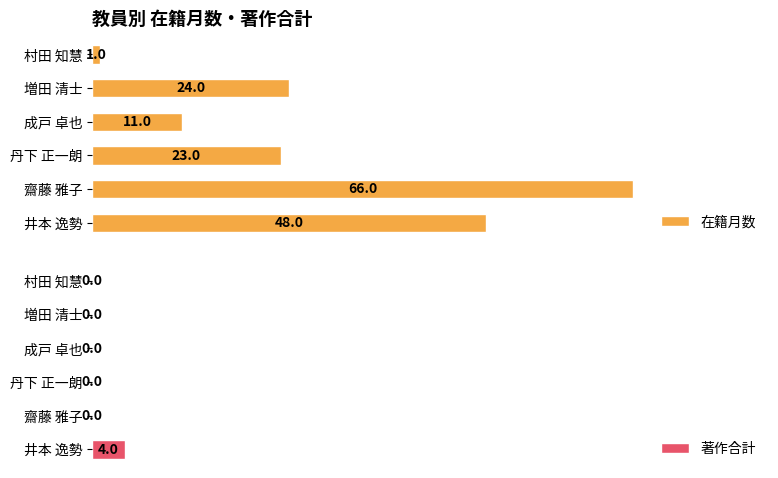

Which category has the lowest value in the 在籍月数 series?

村田 知慧